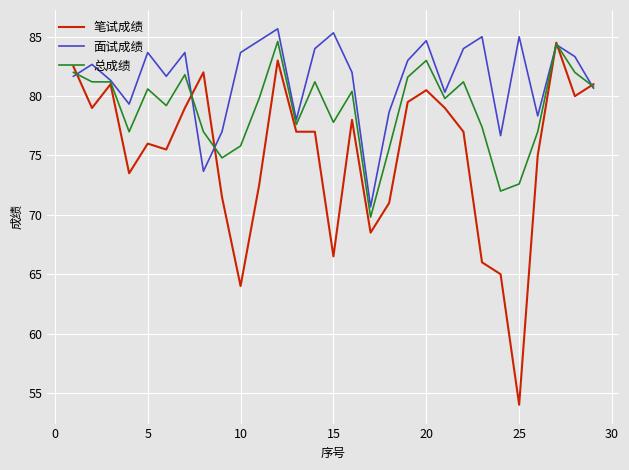

Which series has the largest total across all categories?

面试成绩